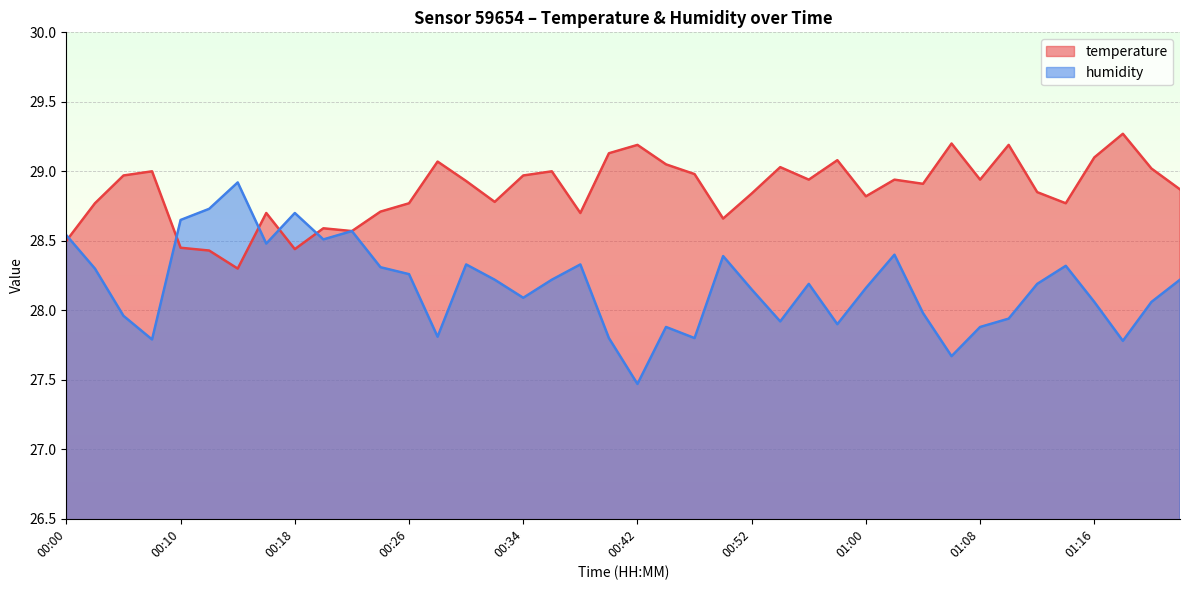

The temperature series shows 44.0 at 00:45. True or false?

False